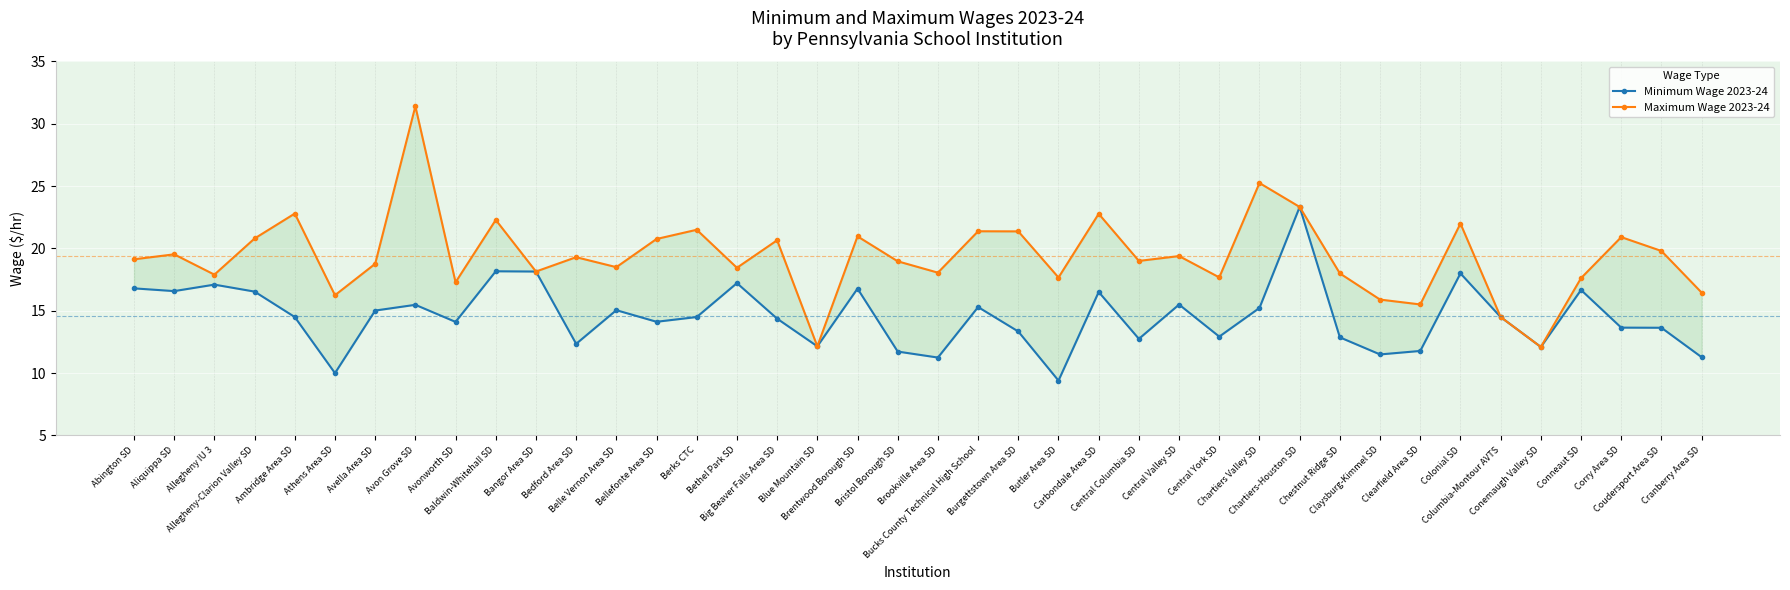

Which series has the widest spread of values?

Maximum Wage 2023-24